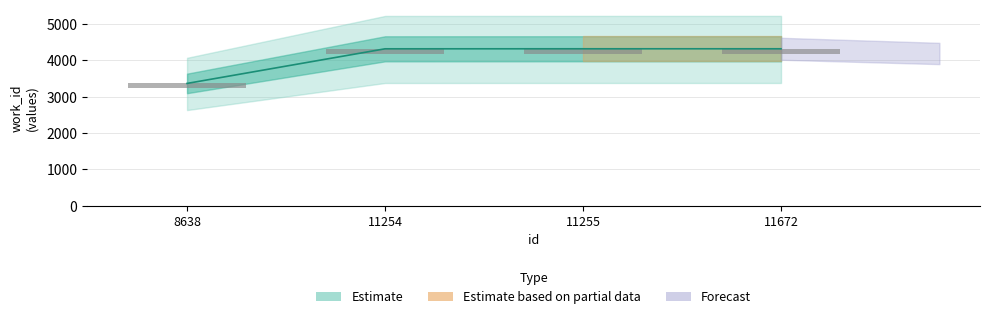

At which label does id reach its minimum?

8638